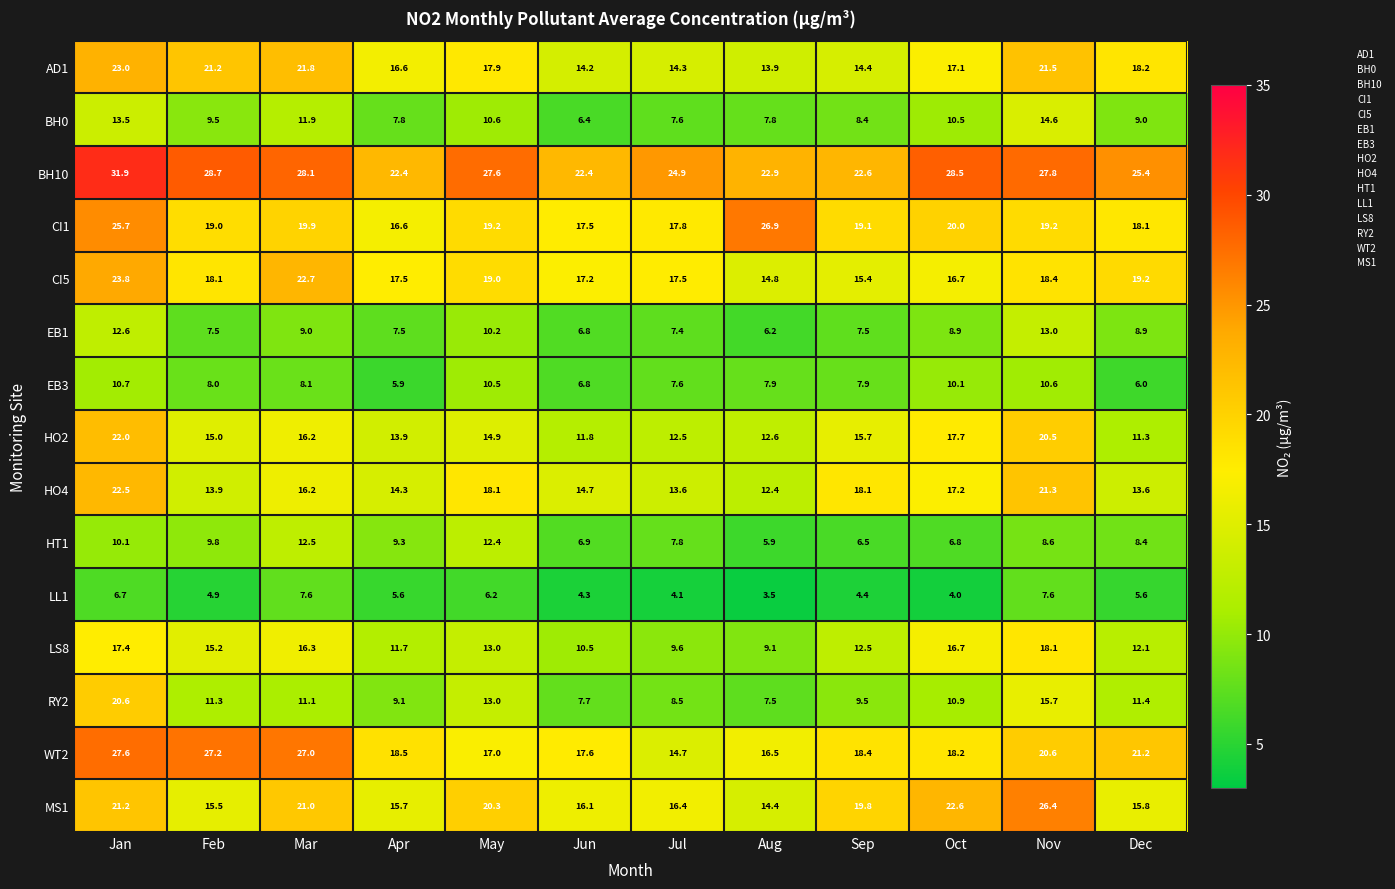

What is the total value across all series at Jun?

180.9